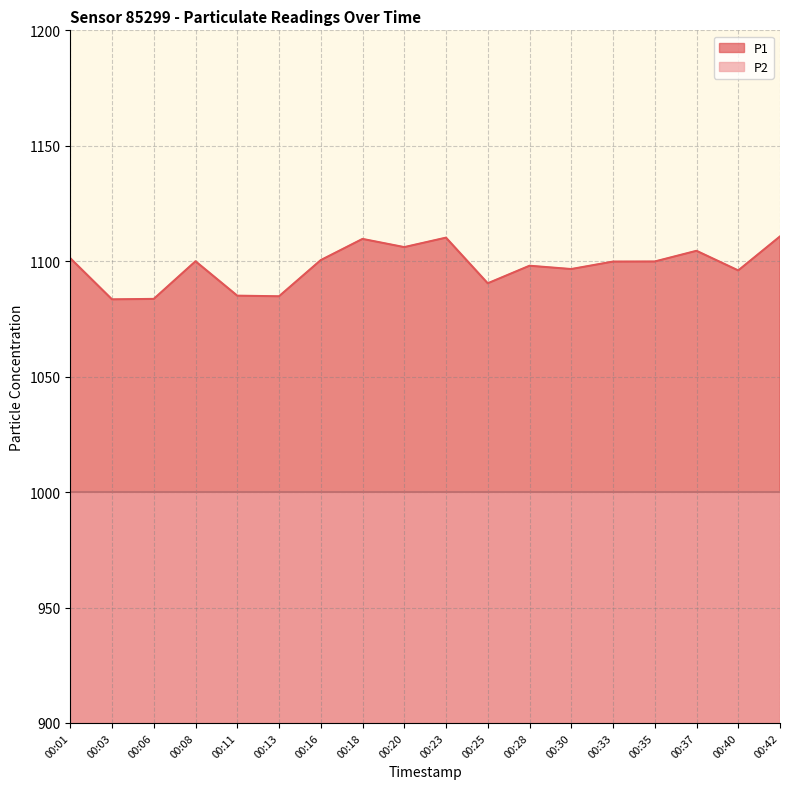

How many points are higher than both their immediate neighbors (excluding endpoints)?

5